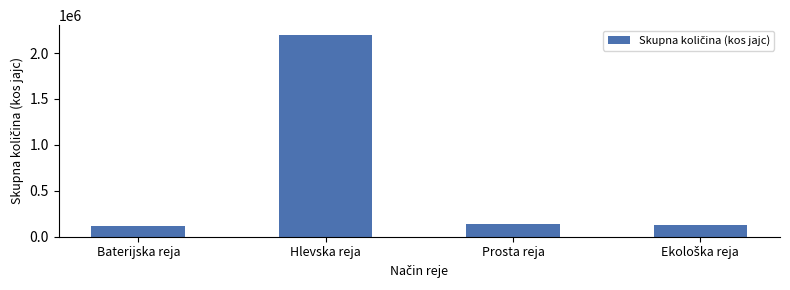

The value at Baterijska reja is 115880. True or false?

True